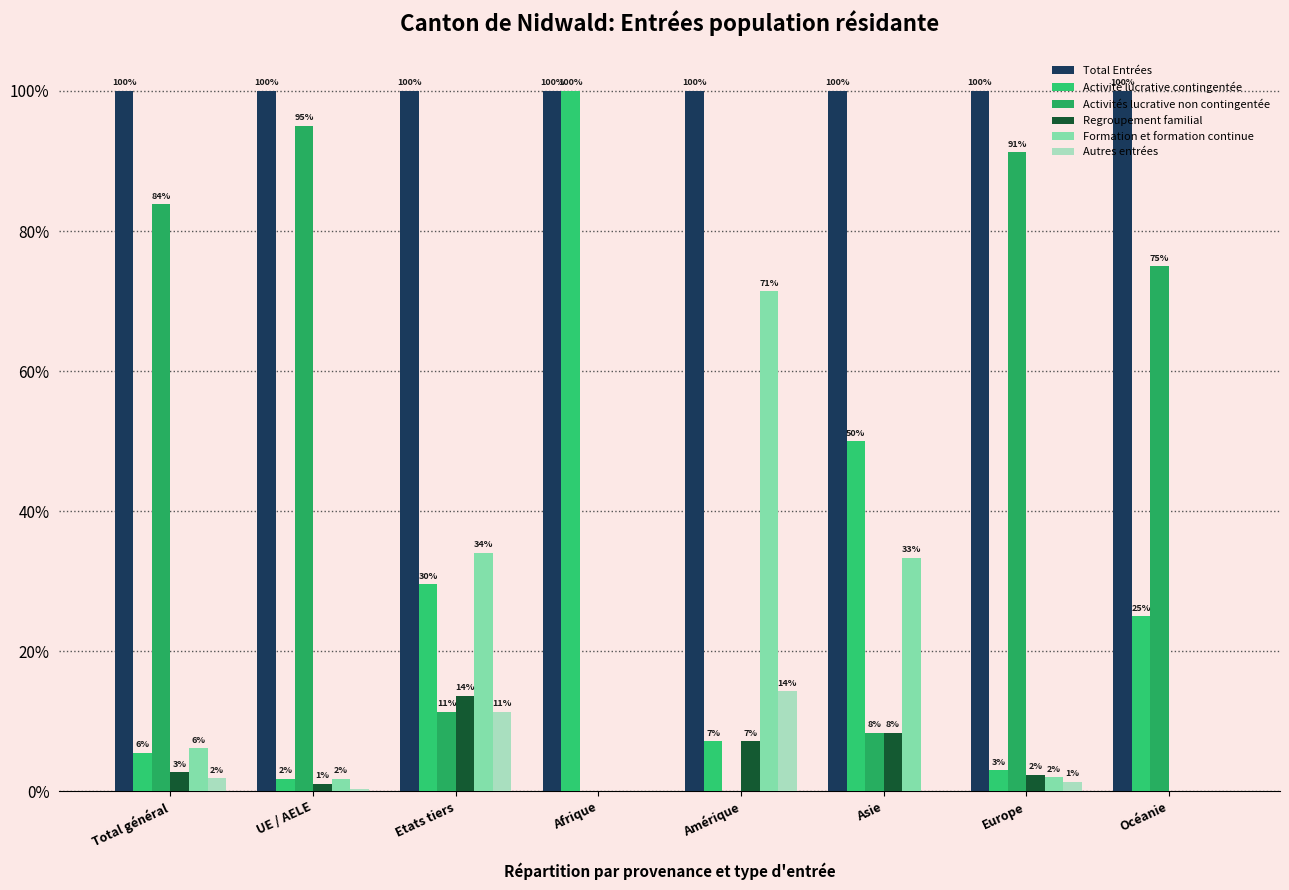

Are the bars horizontal?

No